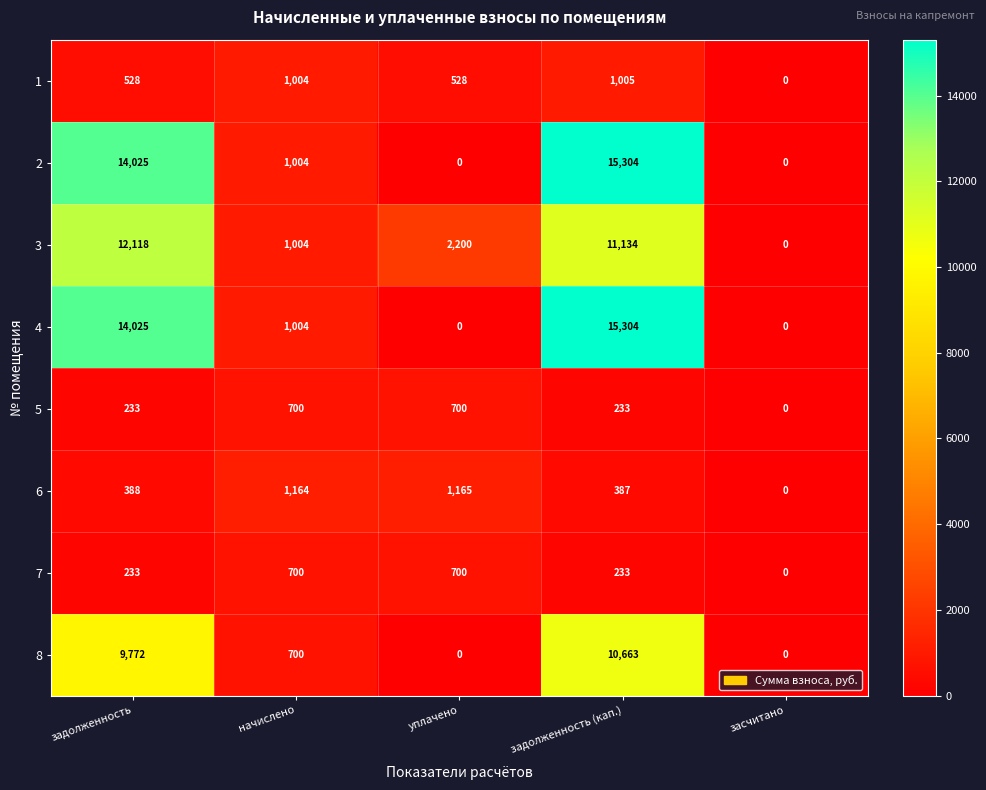

Is it true that 6 equals 1943 at начислено?

False